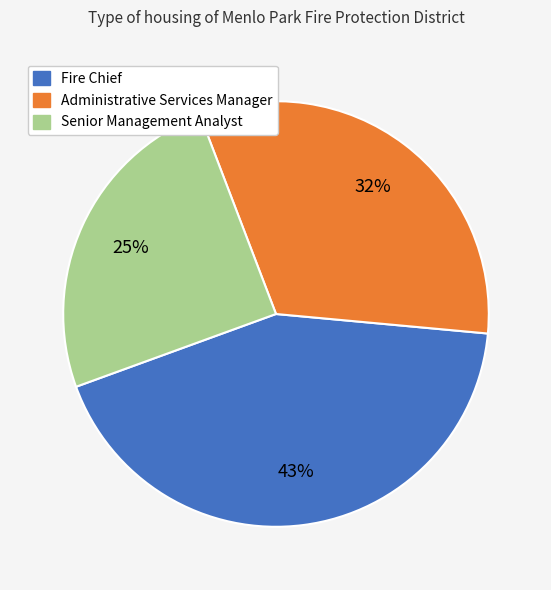

Is there a majority slice in this chart?

No